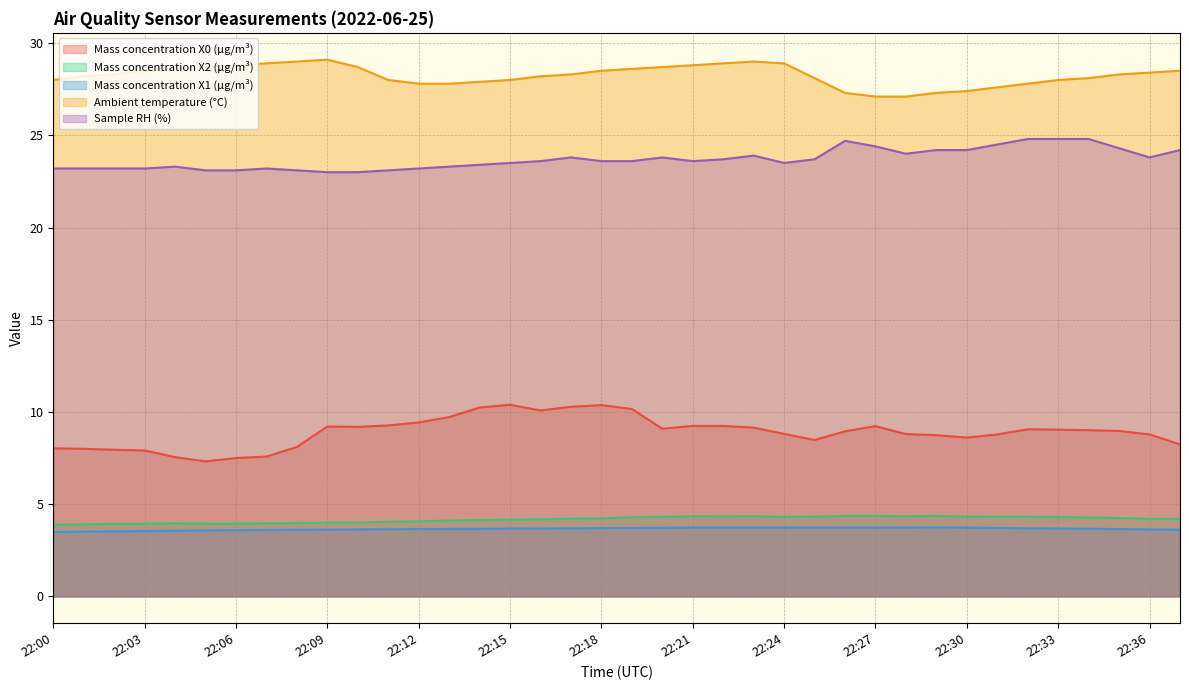

Reading left to right, transcribe all the data shown in this chart.

Mass concentration X0 (μg/m³): 22:00=8.0	22:01=8.0	22:02=8.0	22:03=7.9	22:04=7.5	22:05=7.3	22:06=7.5	22:07=7.6	22:08=8.1	22:09=9.2	22:10=9.2	22:11=9.3	22:12=9.4	22:13=9.7	22:14=10.2	22:15=10.4	22:16=10.1	22:17=10.3	22:18=10.4	22:19=10.2	22:20=9.1	22:21=9.2	22:22=9.2	22:23=9.2	22:24=8.8	22:25=8.5	22:26=8.9	22:27=9.2	22:28=8.8	22:29=8.7	22:30=8.6	22:31=8.8	22:32=9.1	22:33=9.0	22:34=9.0	22:35=9.0	22:36=8.8	22:37=8.2
Mass concentration X2 (μg/m³): 22:00=3.9	22:01=3.9	22:02=3.9	22:03=3.9	22:04=4.0	22:05=3.9	22:06=3.9	22:07=4.0	22:08=4.0	22:09=4.0	22:10=4.0	22:11=4.0	22:12=4.1	22:13=4.1	22:14=4.1	22:15=4.2	22:16=4.2	22:17=4.2	22:18=4.2	22:19=4.3	22:20=4.3	22:21=4.3	22:22=4.3	22:23=4.3	22:24=4.3	22:25=4.3	22:26=4.4	22:27=4.4	22:28=4.3	22:29=4.4	22:30=4.3	22:31=4.3	22:32=4.3	22:33=4.3	22:34=4.3	22:35=4.2	22:36=4.2	22:37=4.2
Mass concentration X1 (μg/m³): 22:00=3.5	22:01=3.5	22:02=3.5	22:03=3.5	22:04=3.6	22:05=3.6	22:06=3.6	22:07=3.6	22:08=3.6	22:09=3.6	22:10=3.6	22:11=3.6	22:12=3.6	22:13=3.7	22:14=3.7	22:15=3.7	22:16=3.7	22:17=3.7	22:18=3.7	22:19=3.7	22:20=3.7	22:21=3.7	22:22=3.7	22:23=3.7	22:24=3.7	22:25=3.7	22:26=3.7	22:27=3.7	22:28=3.7	22:29=3.7	22:30=3.7	22:31=3.7	22:32=3.7	22:33=3.7	22:34=3.7	22:35=3.6	22:36=3.6	22:37=3.6
Ambient temperature (°C): 22:00=28.0	22:01=28.2	22:02=28.3	22:03=28.5	22:04=28.6	22:05=28.7	22:06=28.8	22:07=28.9	22:08=29.0	22:09=29.1	22:10=28.7	22:11=28.0	22:12=27.8	22:13=27.8	22:14=27.9	22:15=28.0	22:16=28.2	22:17=28.3	22:18=28.5	22:19=28.6	22:20=28.7	22:21=28.8	22:22=28.9	22:23=29.0	22:24=28.9	22:25=28.1	22:26=27.3	22:27=27.1	22:28=27.1	22:29=27.3	22:30=27.4	22:31=27.6	22:32=27.8	22:33=28.0	22:34=28.1	22:35=28.3	22:36=28.4	22:37=28.5
Sample RH (%): 22:00=23.2	22:01=23.2	22:02=23.2	22:03=23.2	22:04=23.3	22:05=23.1	22:06=23.1	22:07=23.2	22:08=23.1	22:09=23.0	22:10=23.0	22:11=23.1	22:12=23.2	22:13=23.3	22:14=23.4	22:15=23.5	22:16=23.6	22:17=23.8	22:18=23.6	22:19=23.6	22:20=23.8	22:21=23.6	22:22=23.7	22:23=23.9	22:24=23.5	22:25=23.7	22:26=24.7	22:27=24.4	22:28=24.0	22:29=24.2	22:30=24.2	22:31=24.5	22:32=24.8	22:33=24.8	22:34=24.8	22:35=24.3	22:36=23.8	22:37=24.2